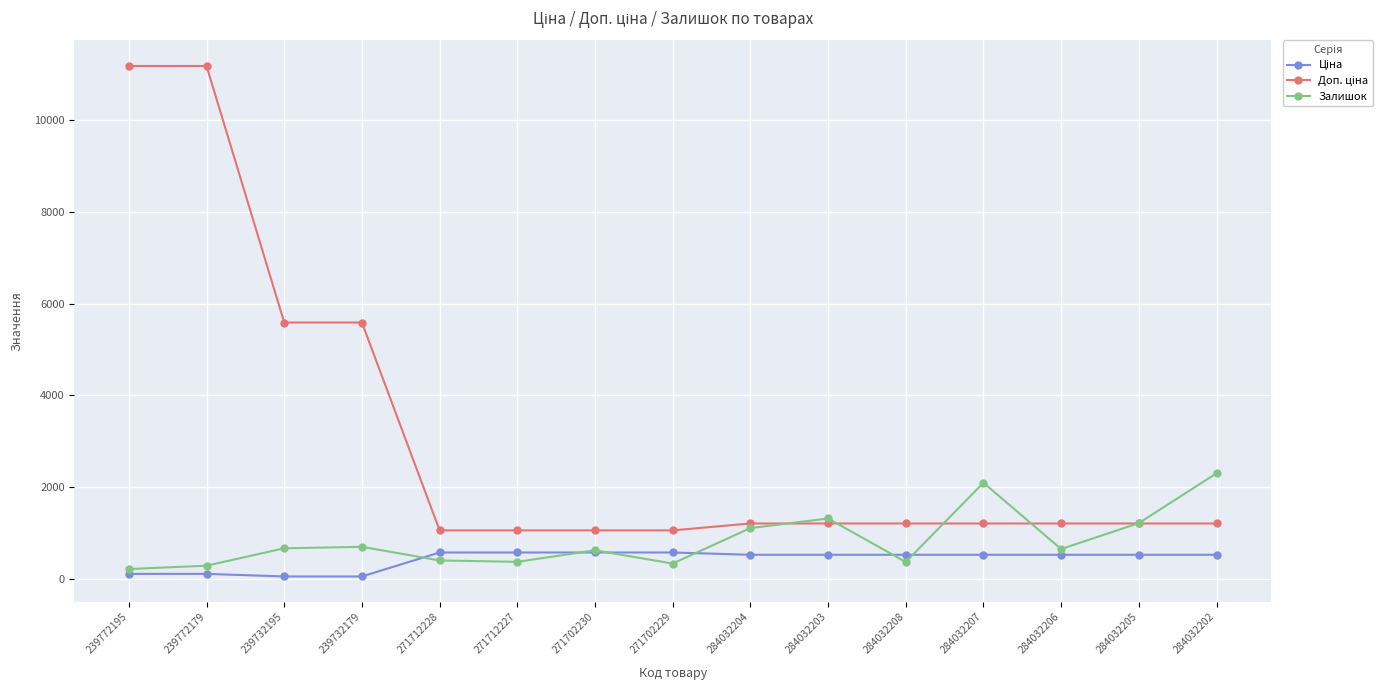

Does the chart have visible grid lines?

Yes